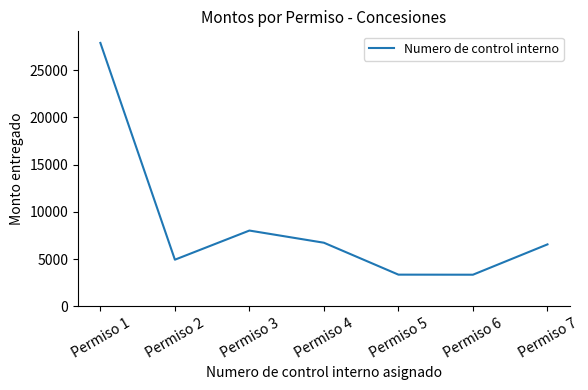

What is the difference between the second highest and second lowest values?

4666